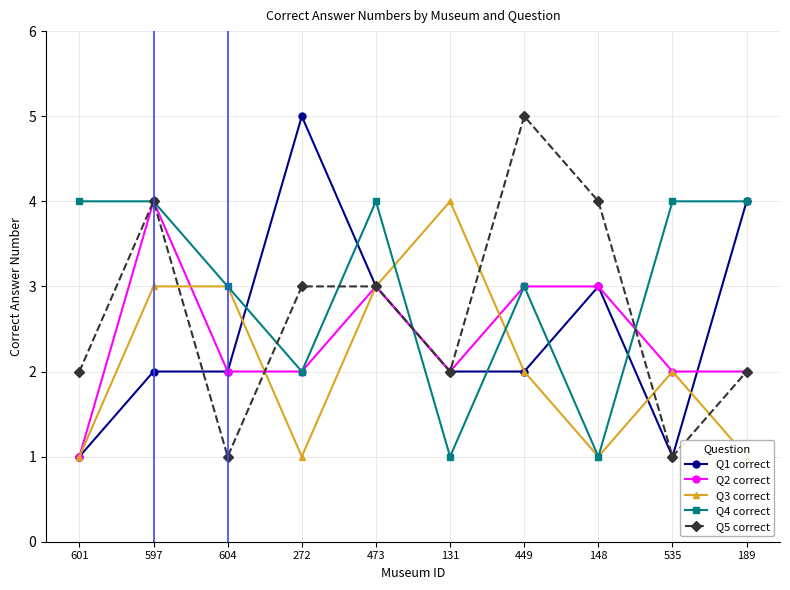

Which series has the largest range (max minus min)?

Q1 correct